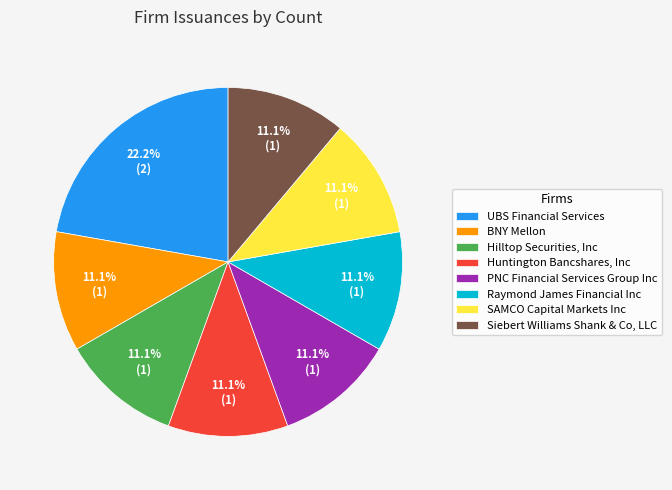

What is the largest slice in the pie chart?

UBS Financial Services